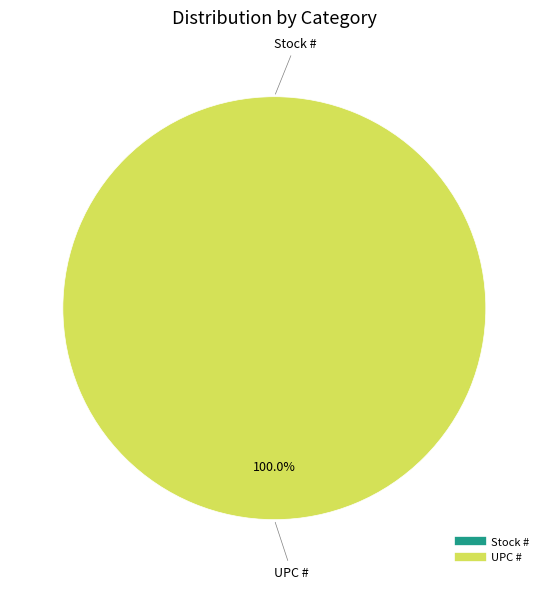

How many segments does this pie chart have?

2